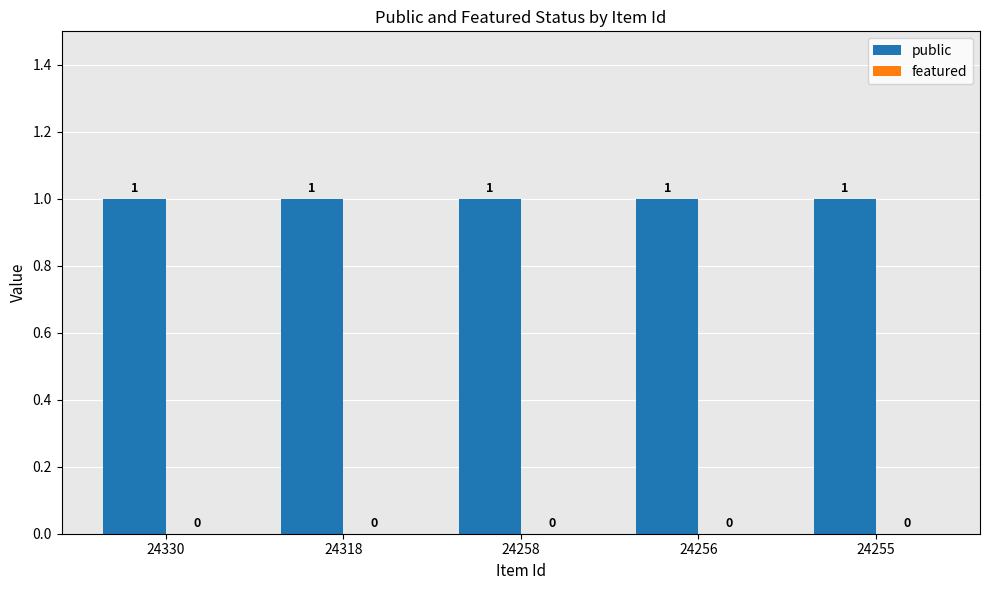

Are the bars horizontal?

No